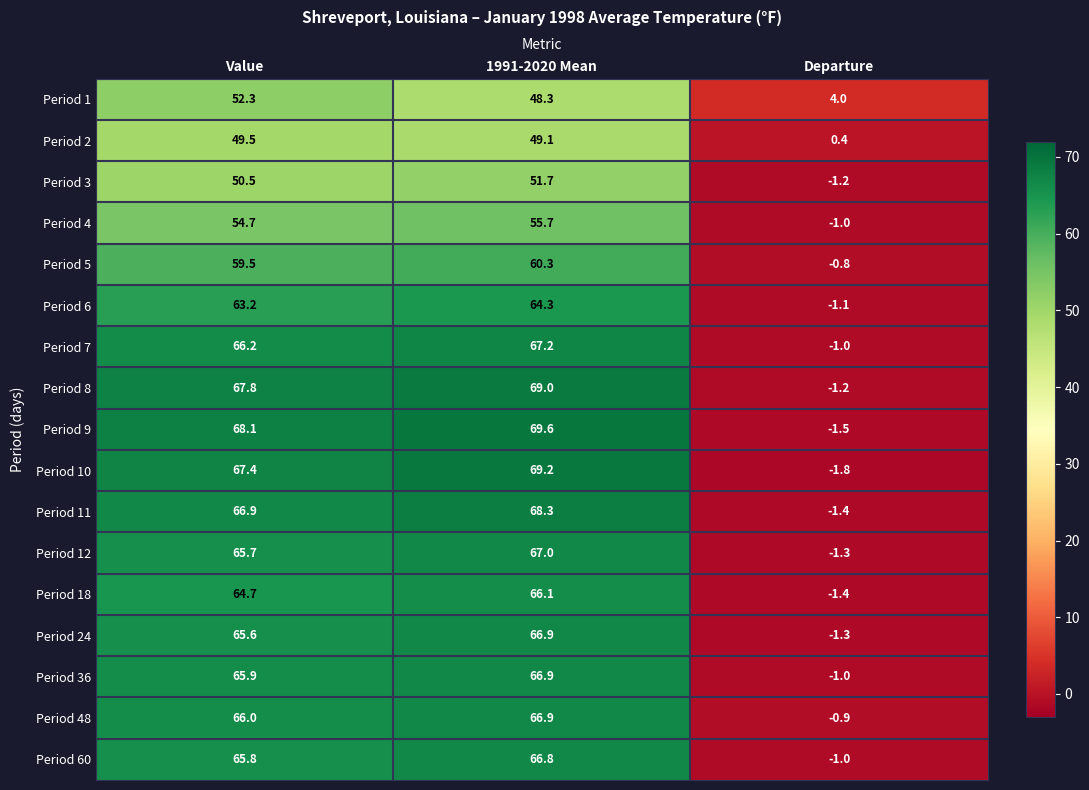

At which category is the sum across all series the highest?

1991-2020 Mean